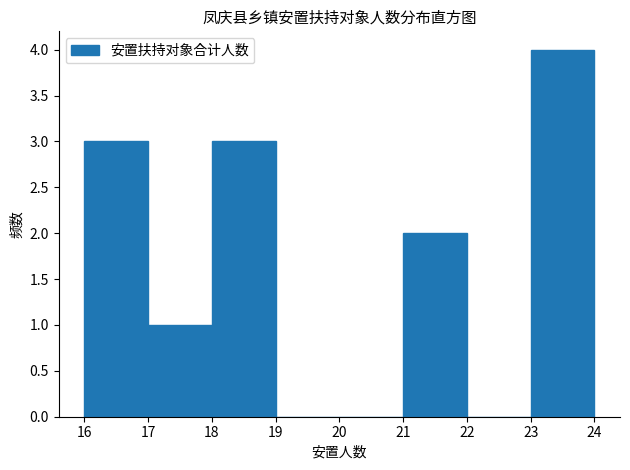

Reading left to right, list every bar in this chart as the range it spans on the x-axis followed by its height. The values are not printed on the chart, so give them approximately, as read against the axis.

16 to 17: 3
17 to 18: 1
18 to 19: 3
19 to 20: 0
20 to 21: 0
21 to 22: 2
22 to 23: 0
23 to 24: 4